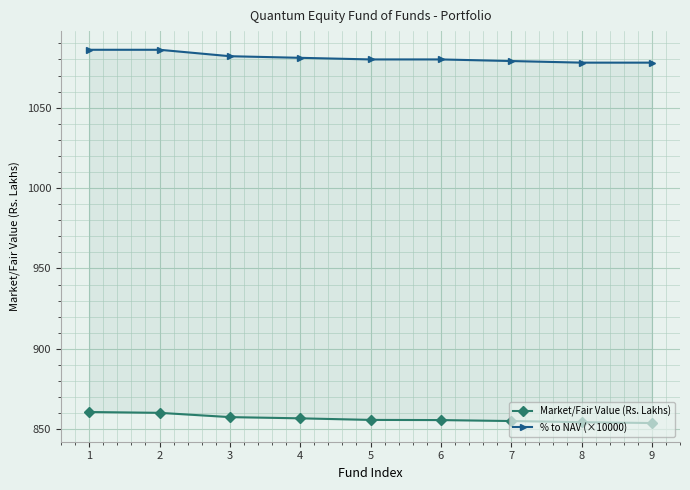

True or false: Market/Fair Value (Rs. Lakhs) and % to NAV (×10000) cross at least once.

False